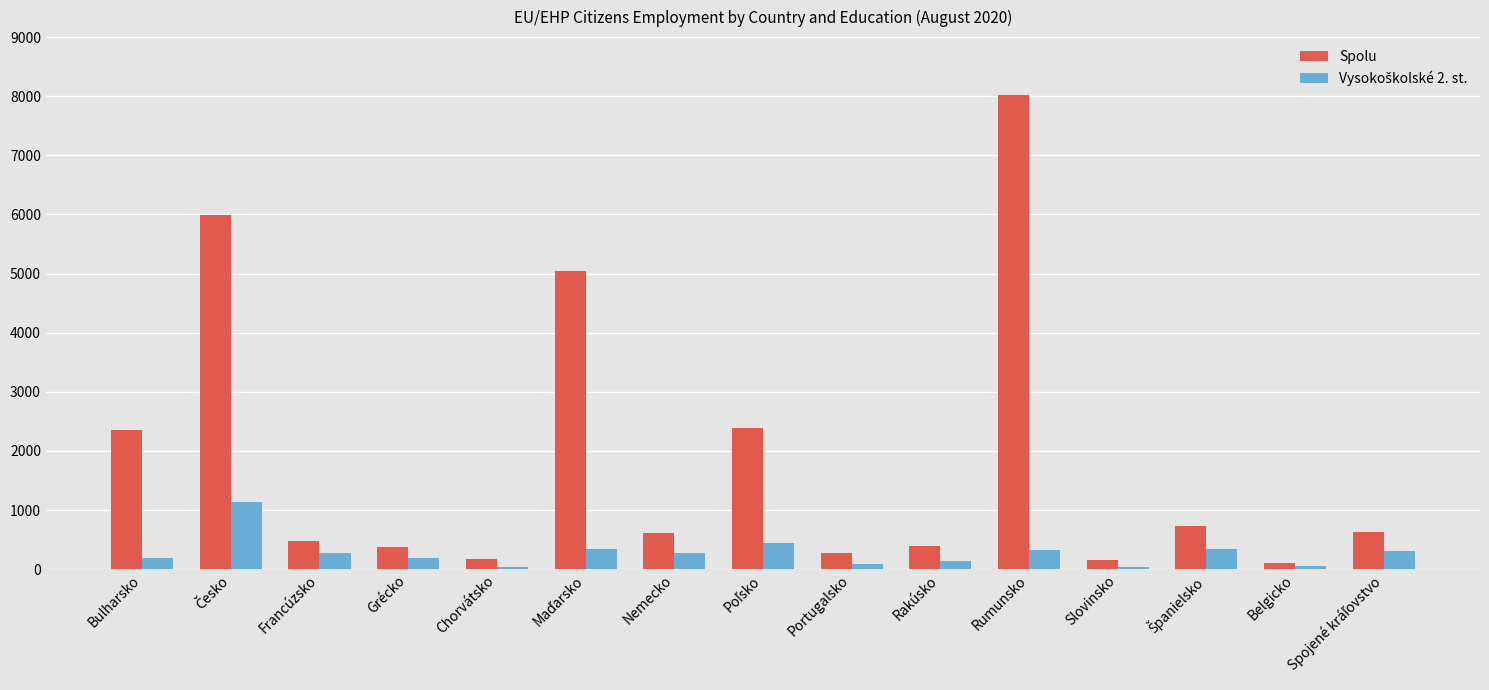

How many categories are shown in the chart?

15